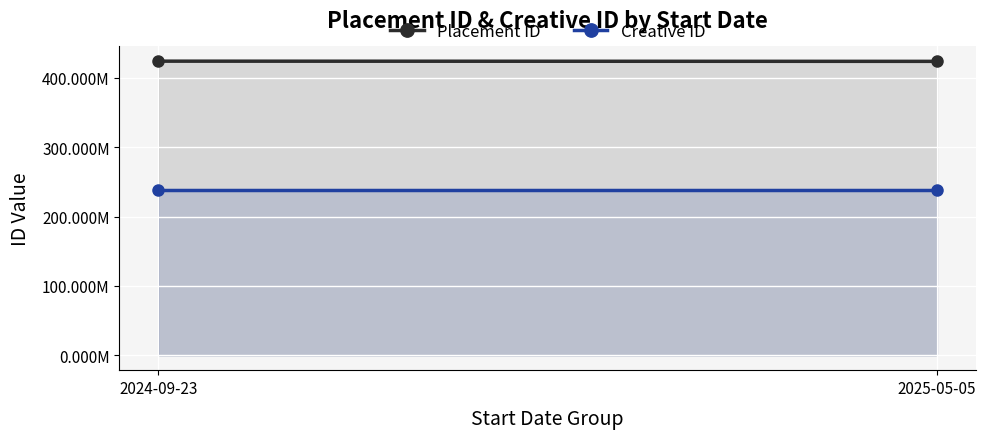

Between 2024-09-23 and 2025-05-05, which series saw the biggest shift?

Placement ID